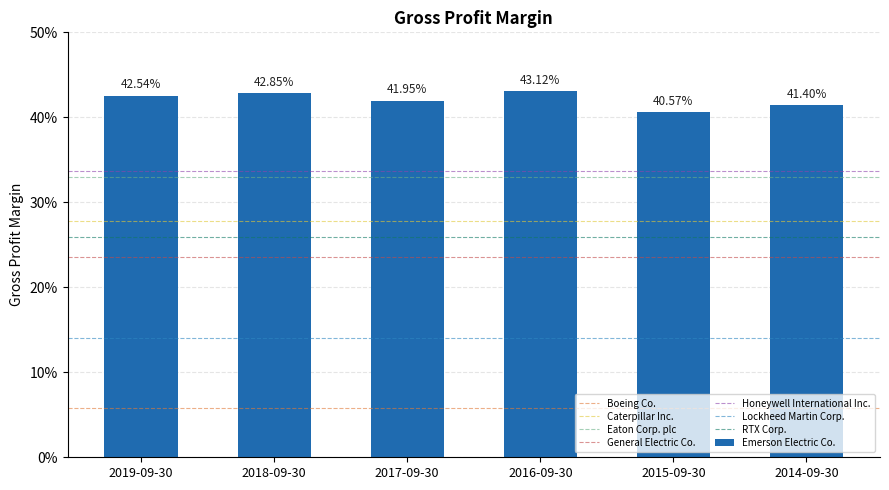

Reading left to right, extract all data points from this chart.

0.4	0.4	0.4	0.4	0.4	0.4